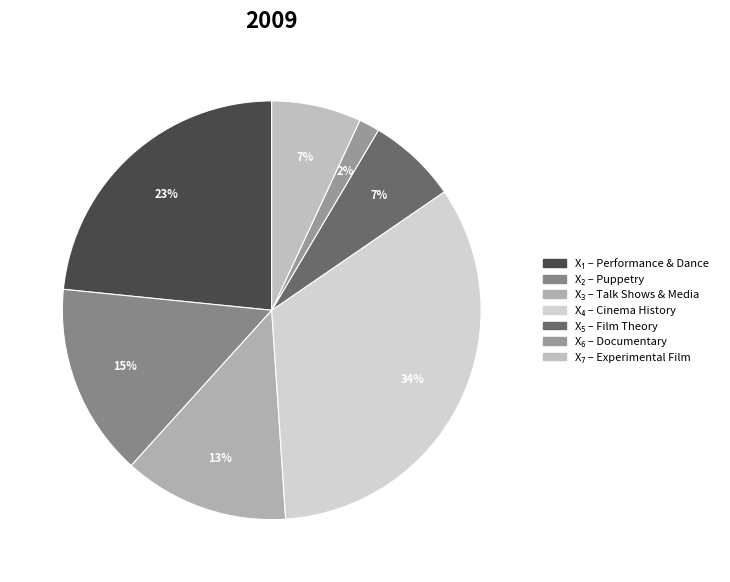

To the nearest percent, what is the average slice percentage?

14%